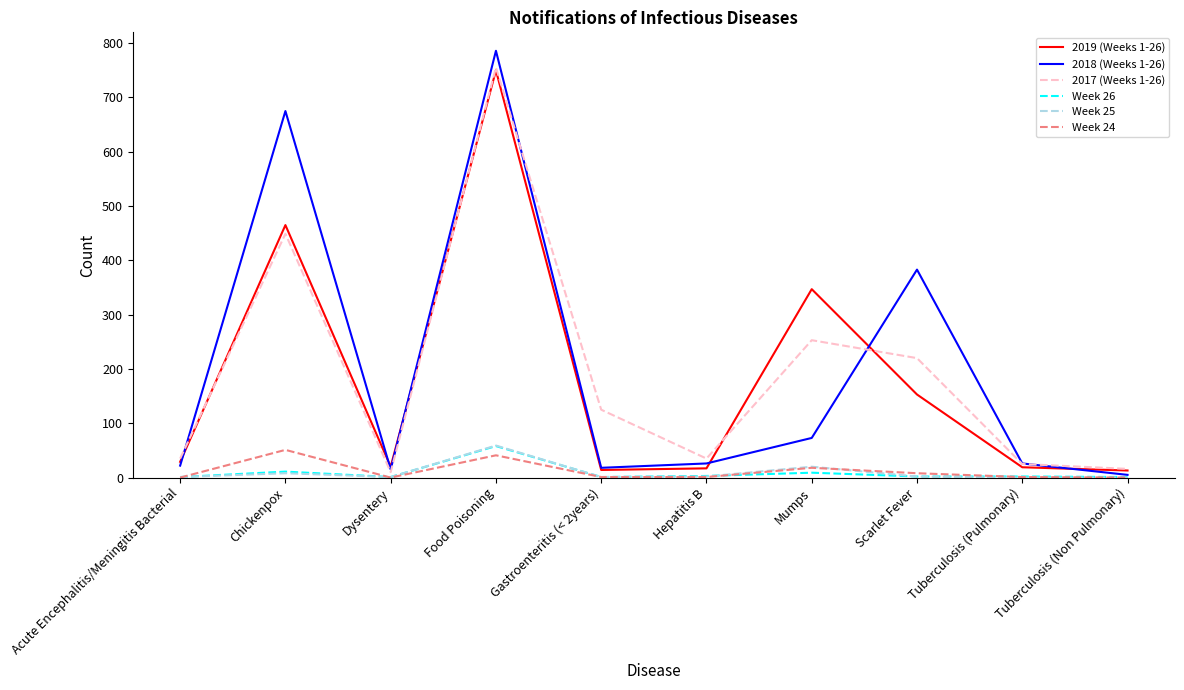

True or false: Week 24 has a value of 0 at Dysentery.

True